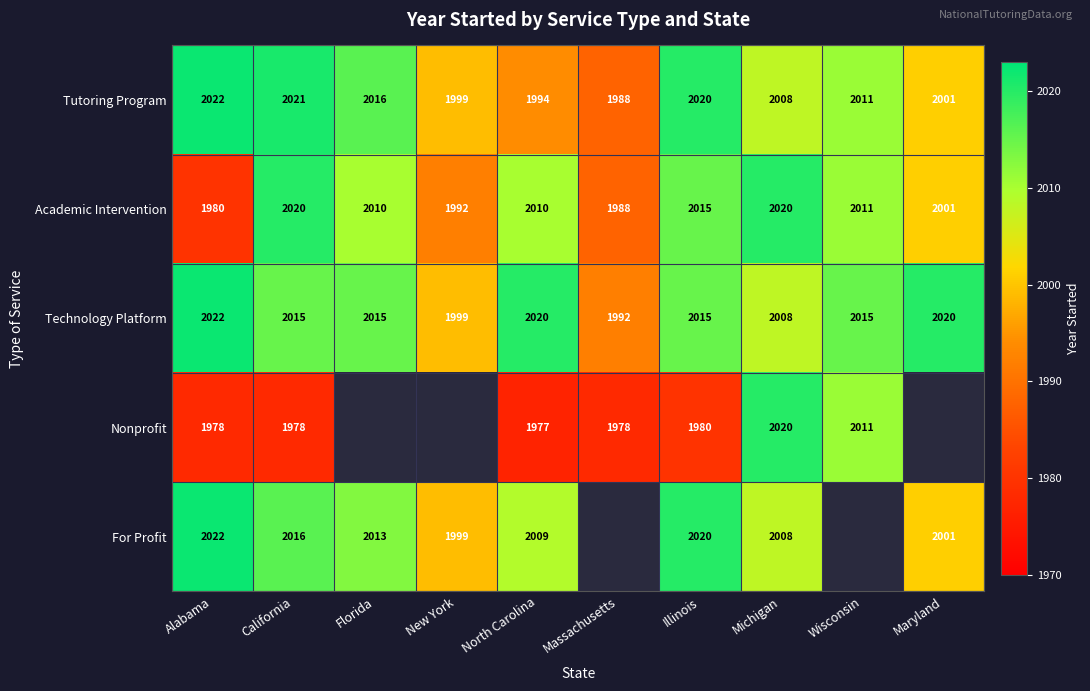

What is the total value across all series at Illinois?

10050